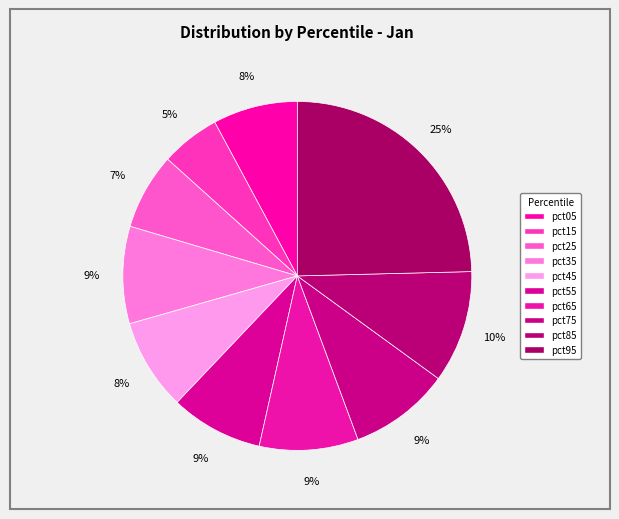

What percentage is the pct75 slice, to the nearest percent?

9%